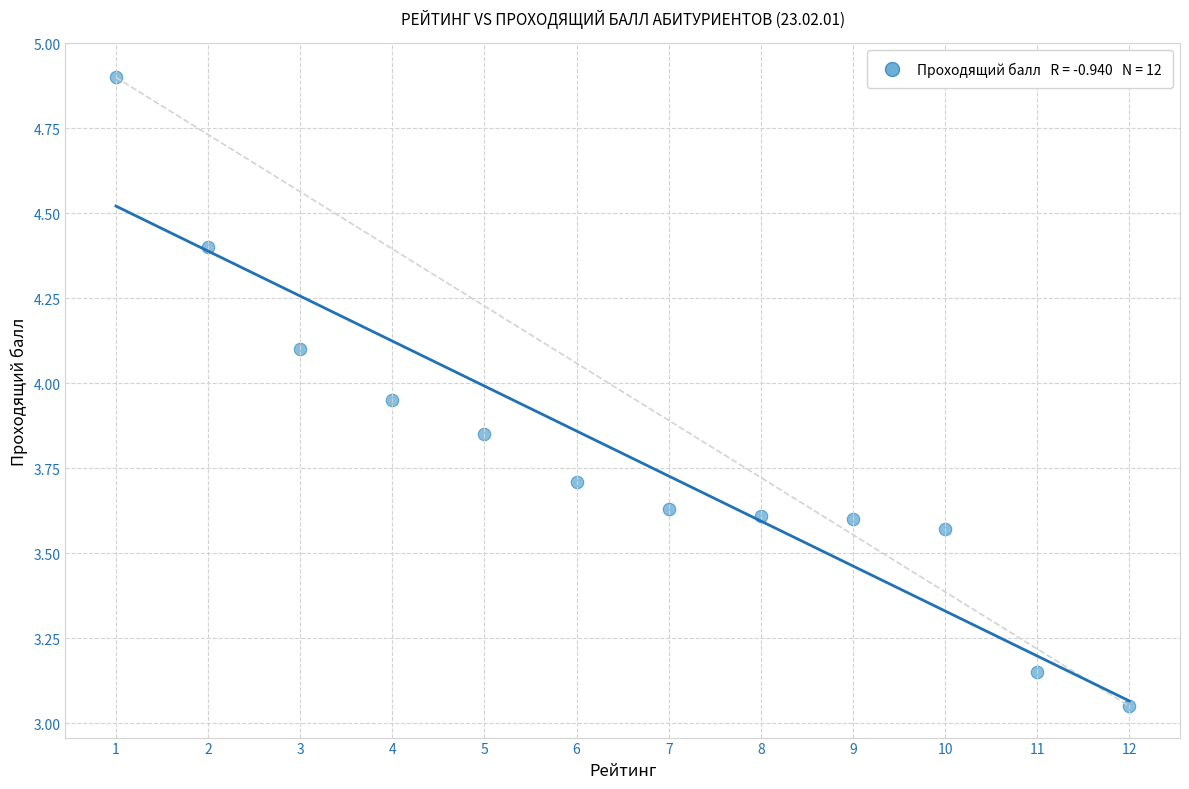

What is the range of X values (max minus min)?

11.0